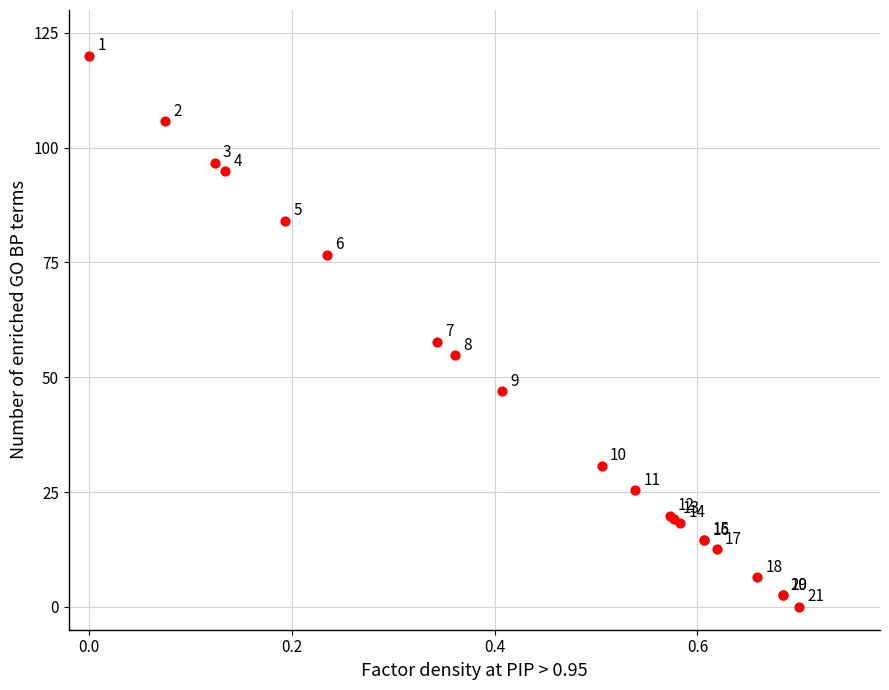

What Y value in the scatter plot is closest to 60?

57.7